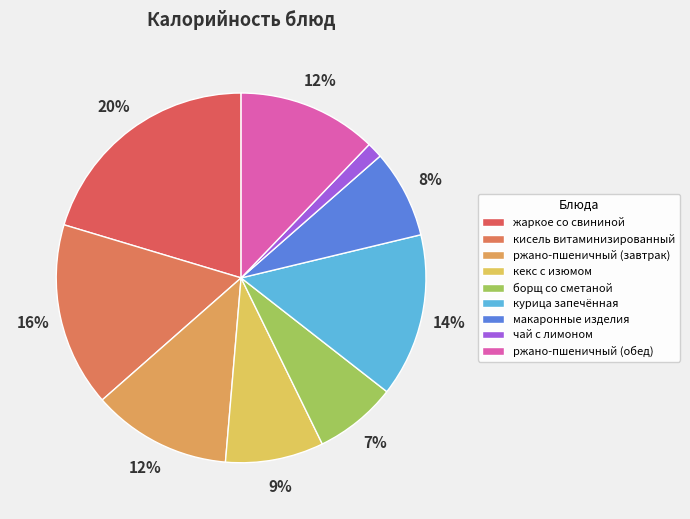

Approximately how many times larger is the value at макаронные изделия compared to жаркое со свининой?

0.4